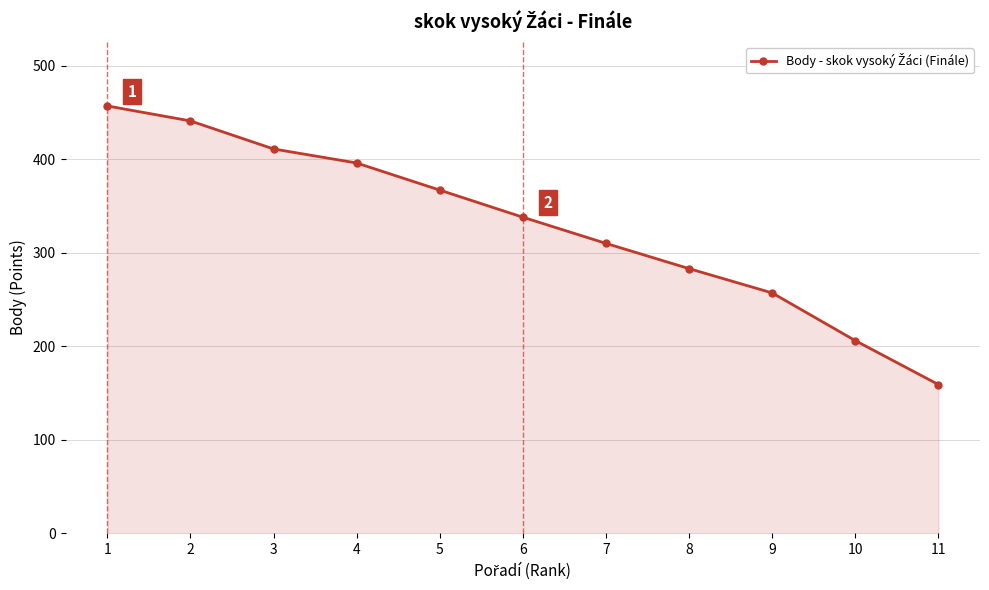

At which label does the data first exceed 338?

1